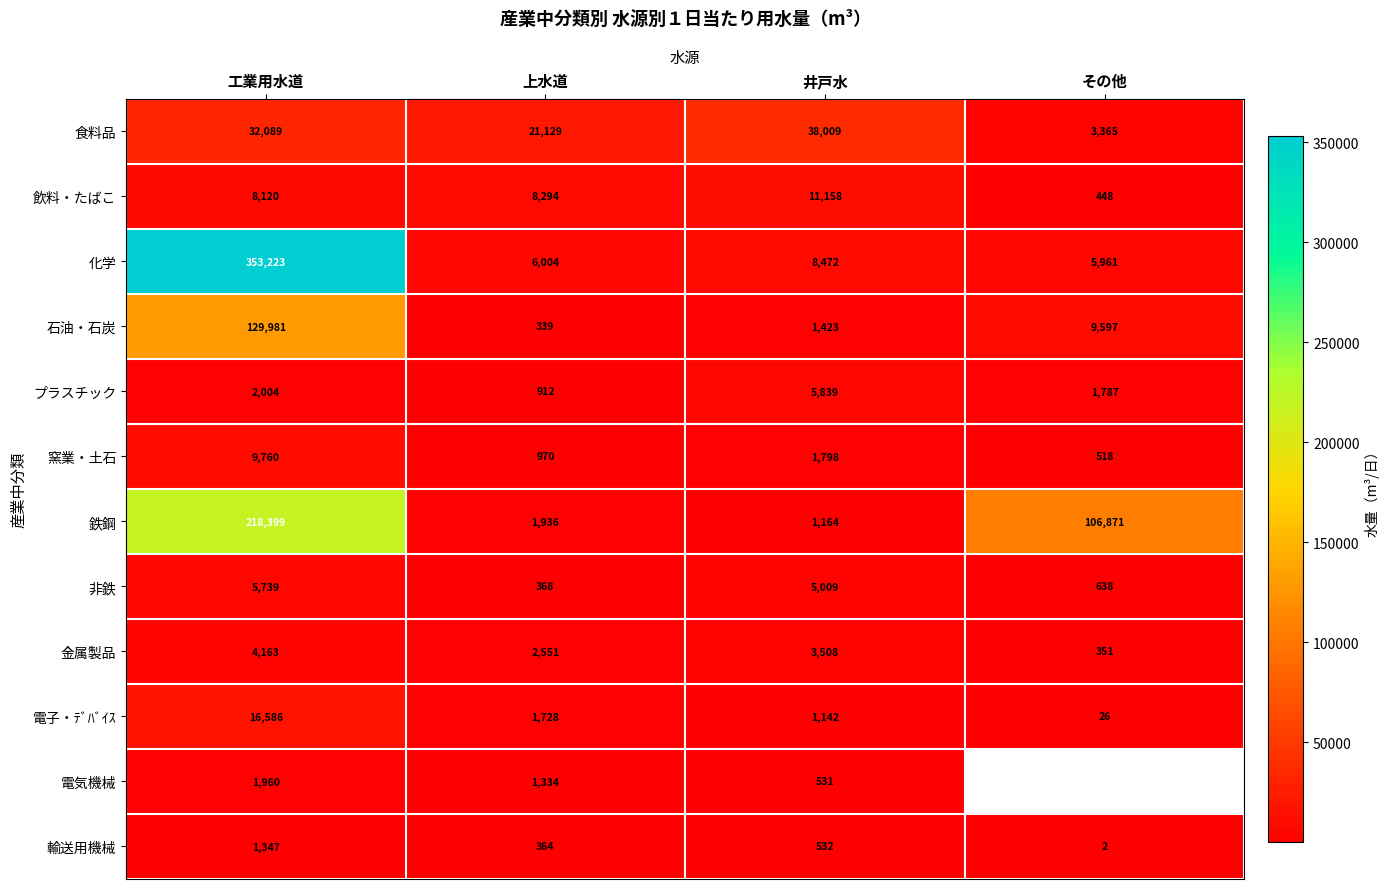

True or false: 窯業・土石 has a value of 265.1 at 上水道.

False